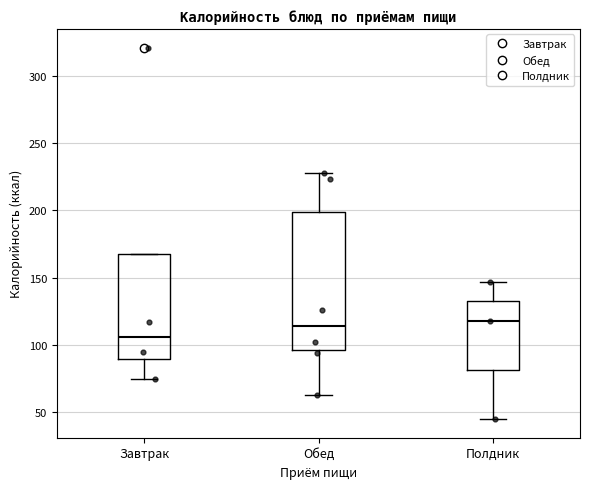

Which box's median line is the lowest?

Завтрак